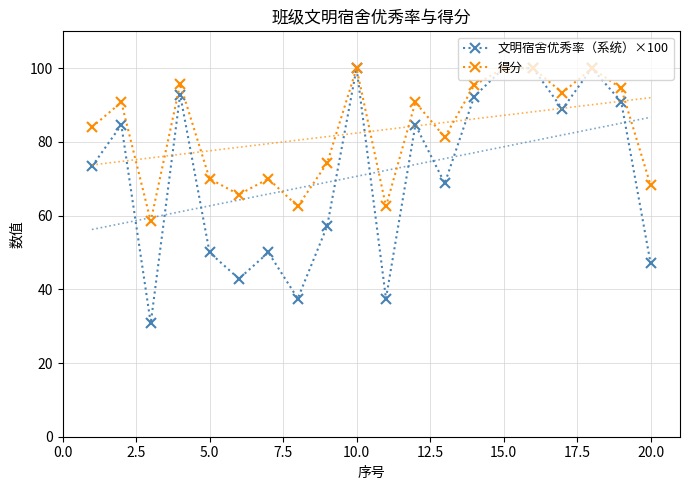

True or false: 得分 has more than 0 points higher than both neighbors.

True